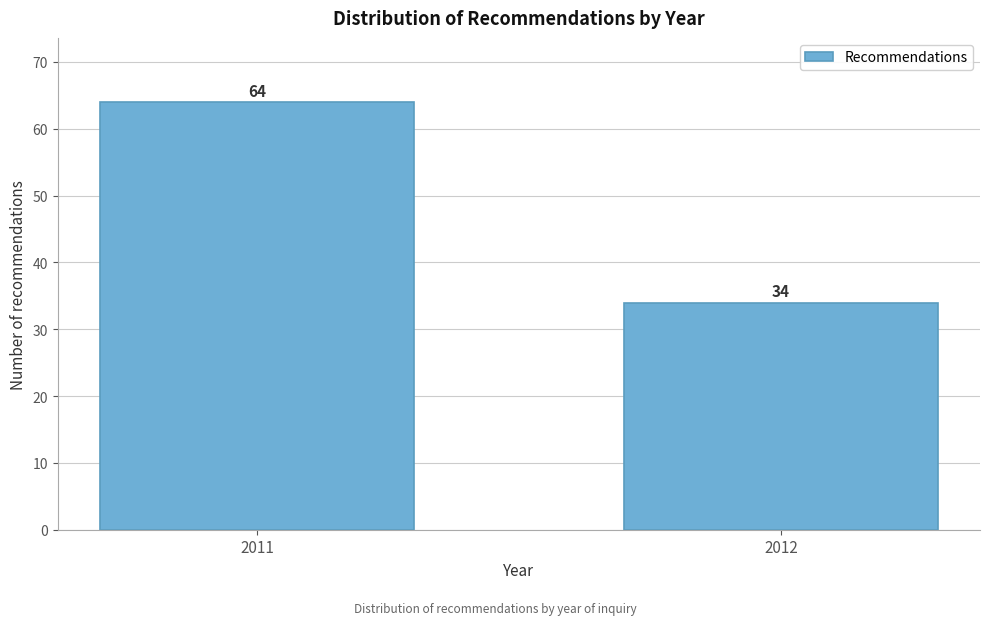

Reading left to right, extract all data points from this chart.

2011=64	2012=34